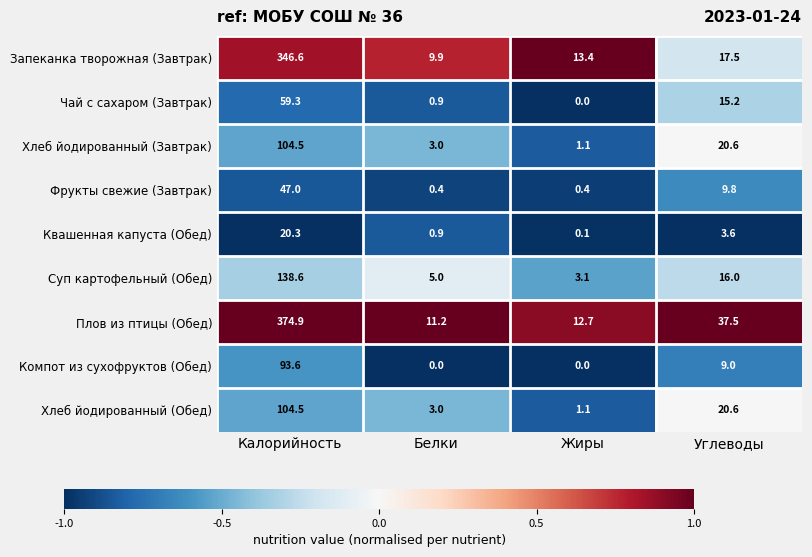

What is the total value across all series at Жиры?

31.9